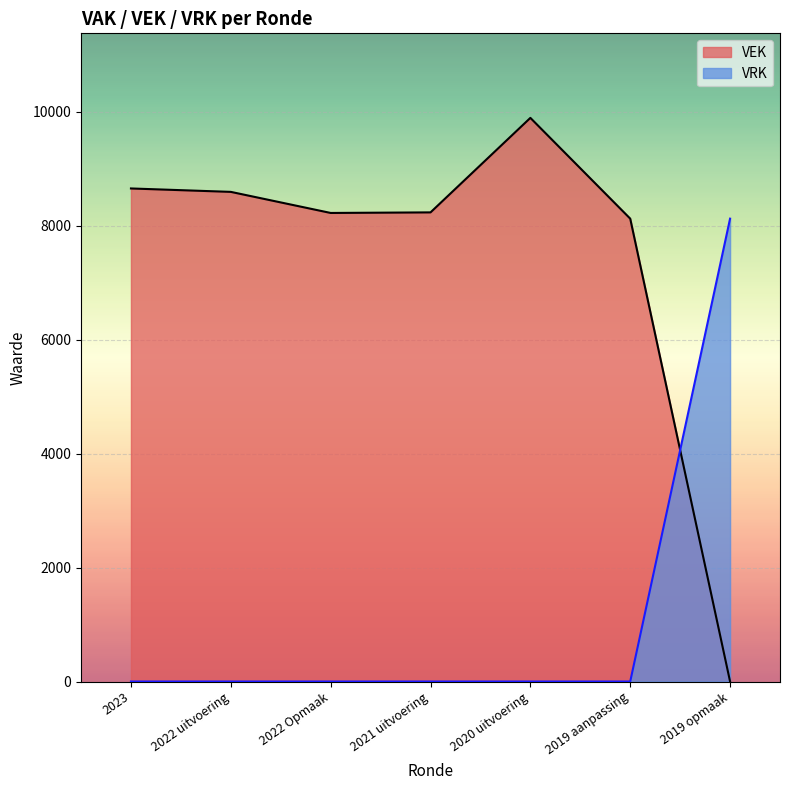

What is the highest value of the VRK series?

8125